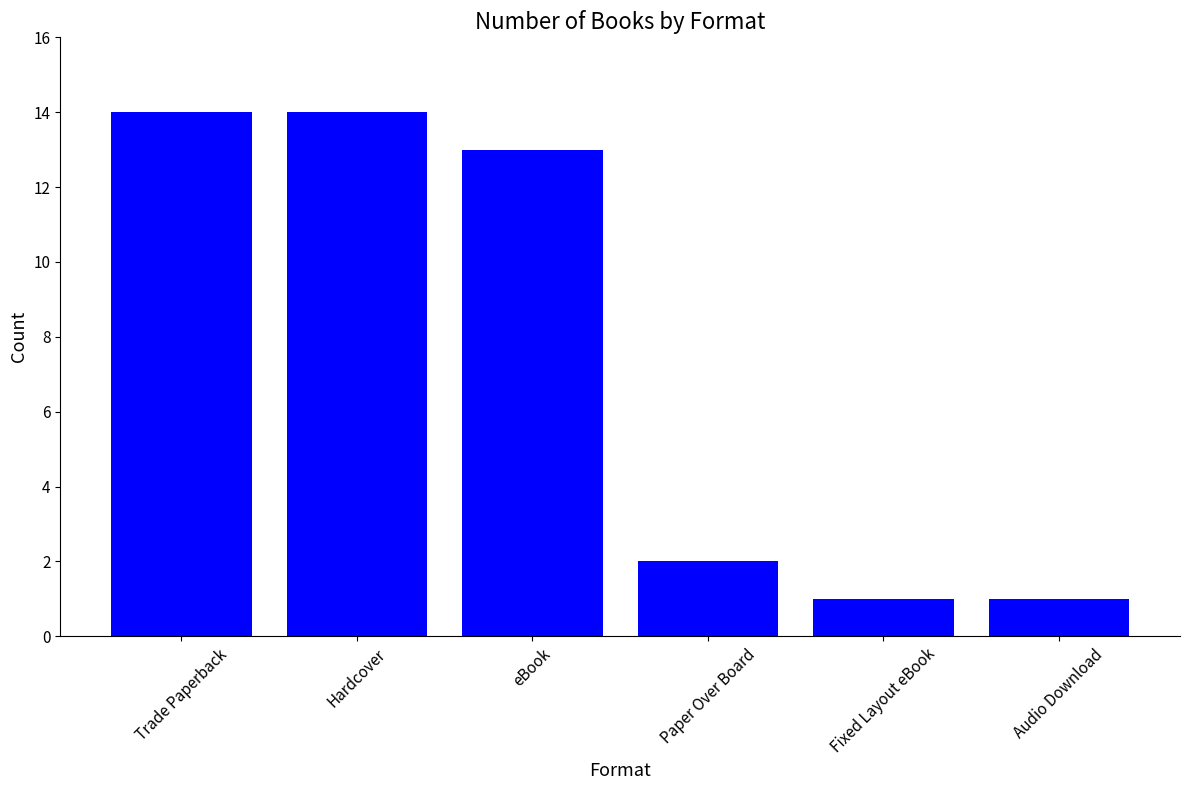

Reading right to left, extract all data points from this chart.

1	1	2	13	14	14